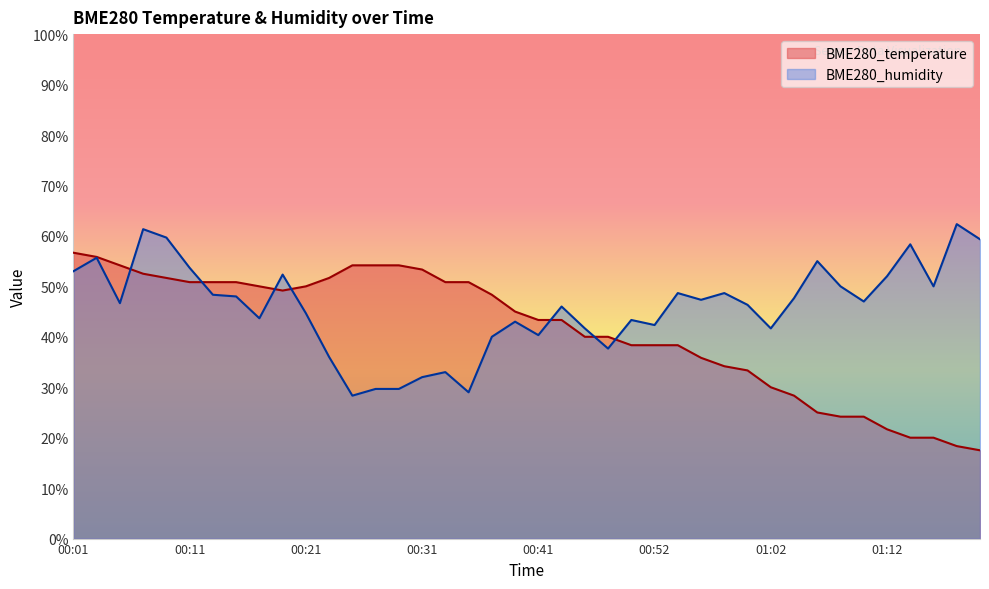

What is the total value across all series at 00:27?

83.8